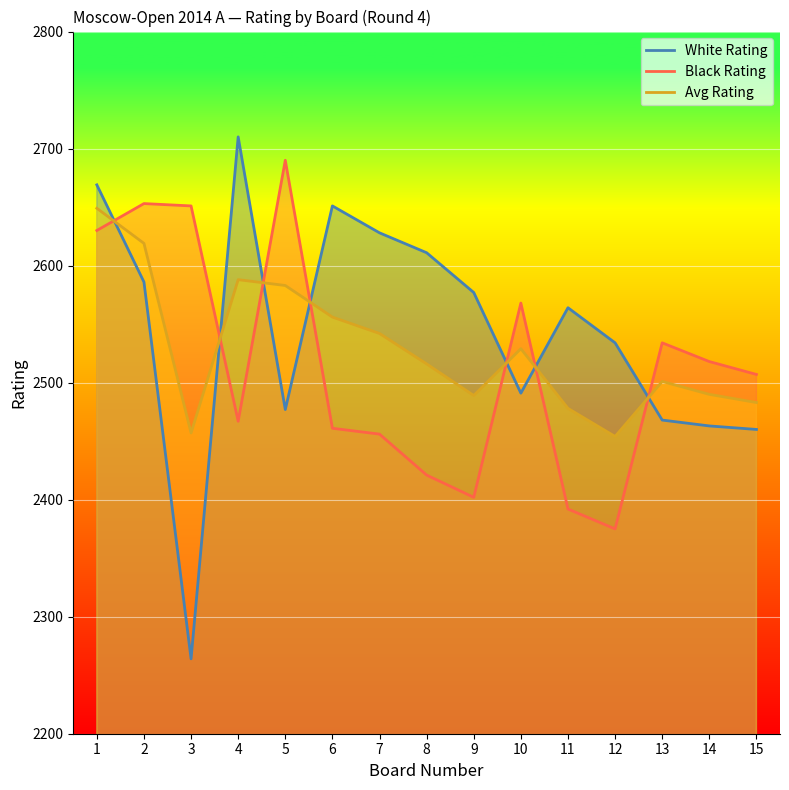

Count the number of data series in this chart.

3